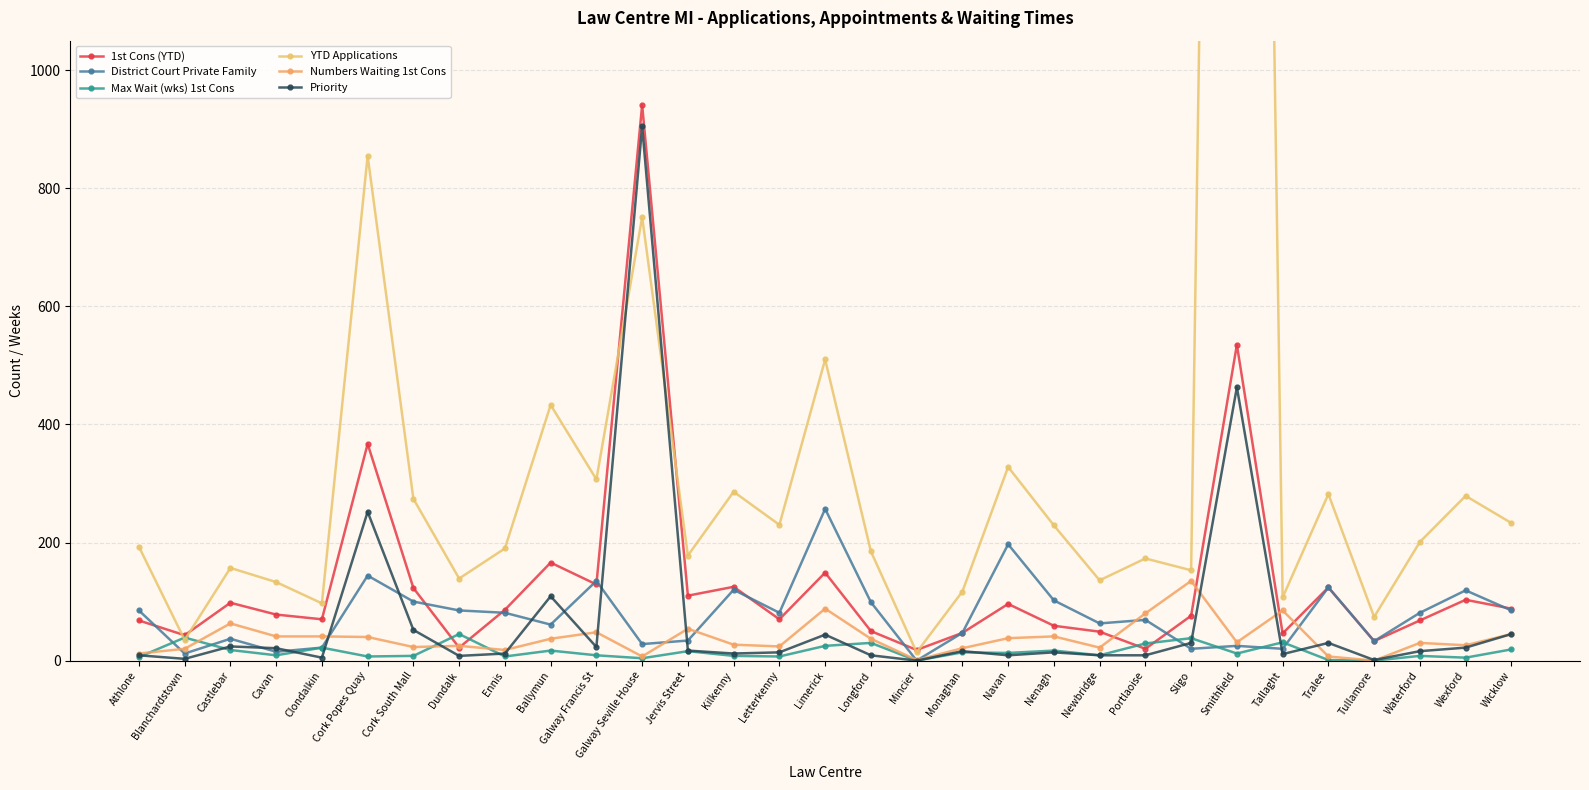

What are all the series names shown in the legend?

1st Cons (YTD), District Court Private Family, Max Wait (wks) 1st Cons, YTD Applications, Numbers Waiting 1st Cons, Priority